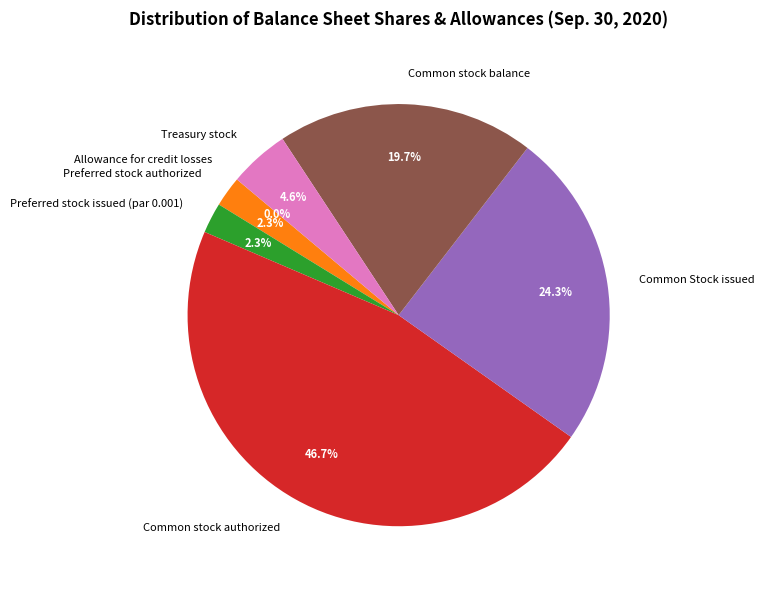

Approximately how many times larger is the value at Common Stock issued compared to Common stock balance?

1.2